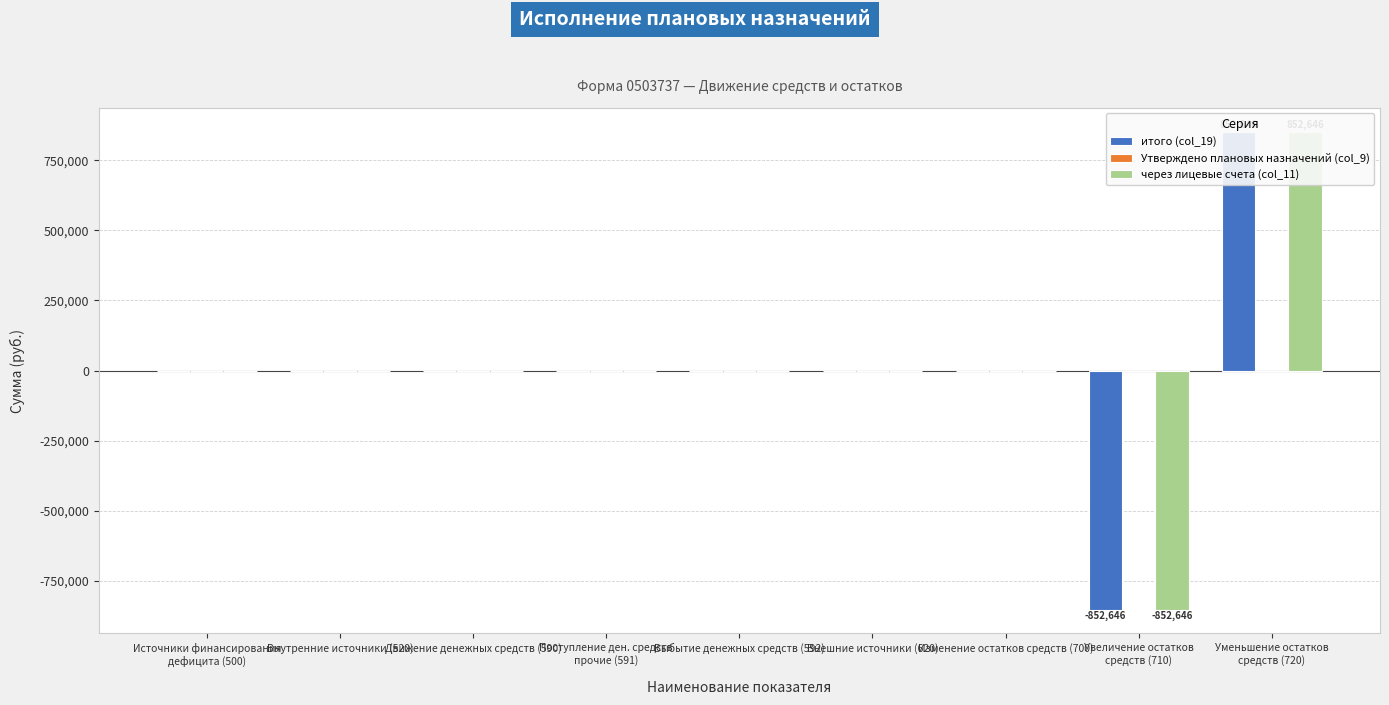

True or false: через лицевые счета (col_11) has a value of 0.0 at Поступление ден. средств
прочие (591).

True